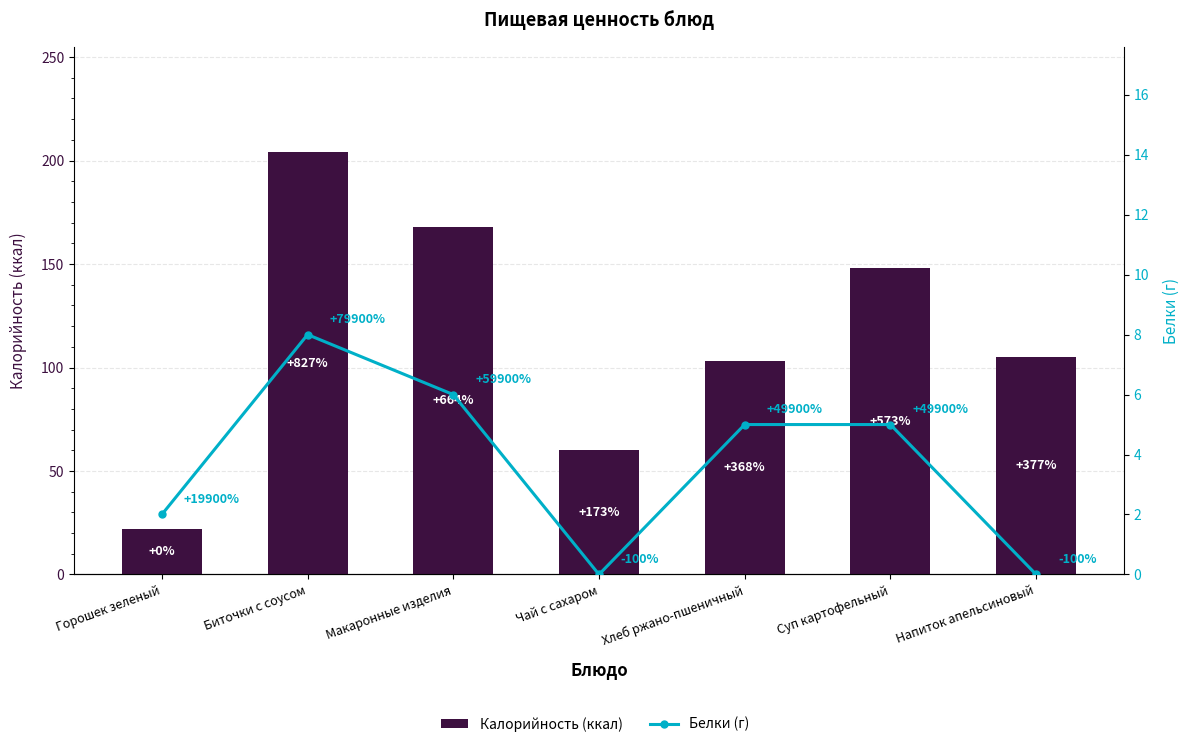

Which series changed the most between Биточки с соусом and Хлеб ржано-пшеничный?

Калорийность (ккал)